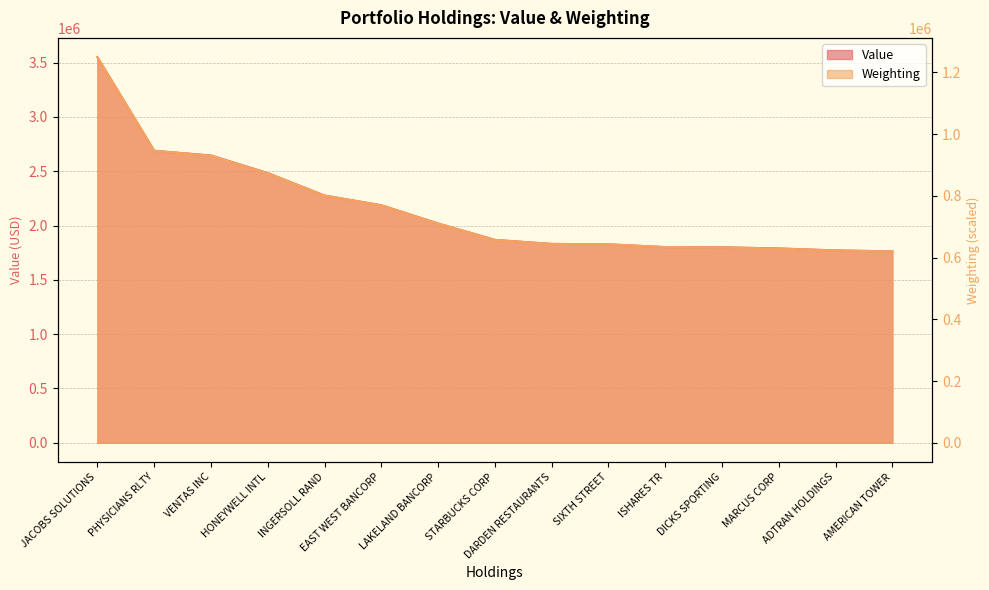

True or false: Weighting and Value cross at least once.

False